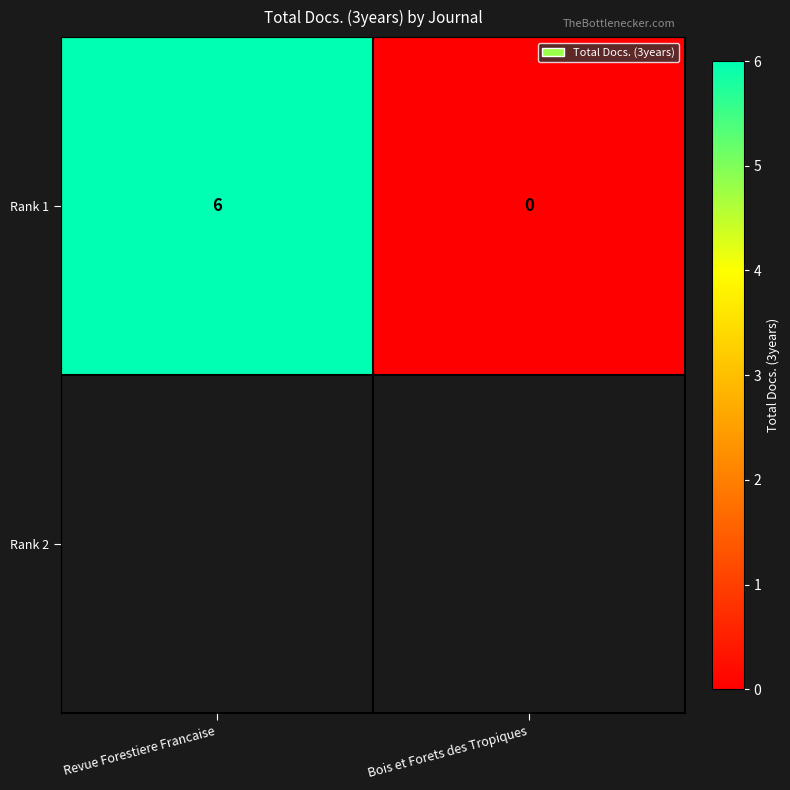

How many categories are shown in the chart?

2